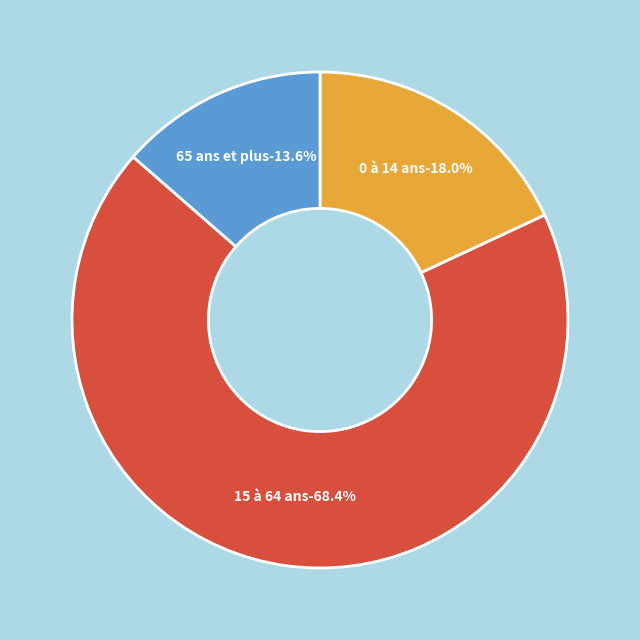

What percentage is the 15 à 64 ans slice, to the nearest percent?

68%